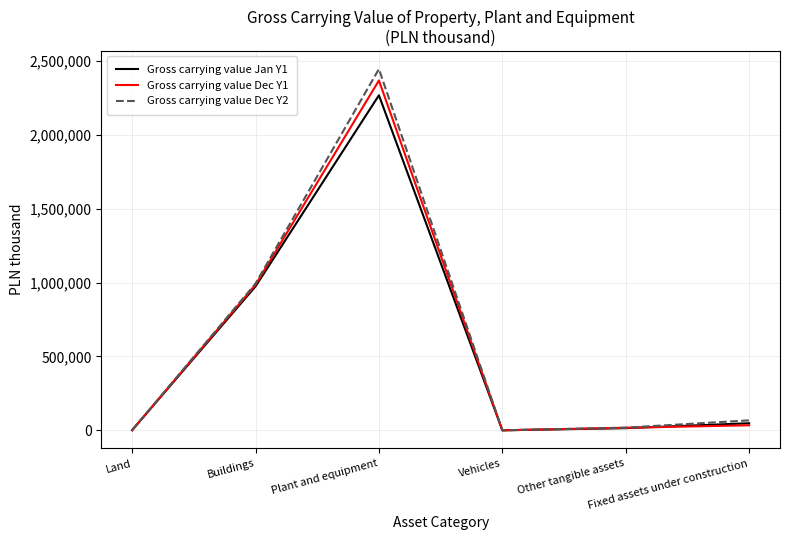

What is the difference between the Gross carrying value Dec Y1 values at Vehicles and Other tangible assets?

17287